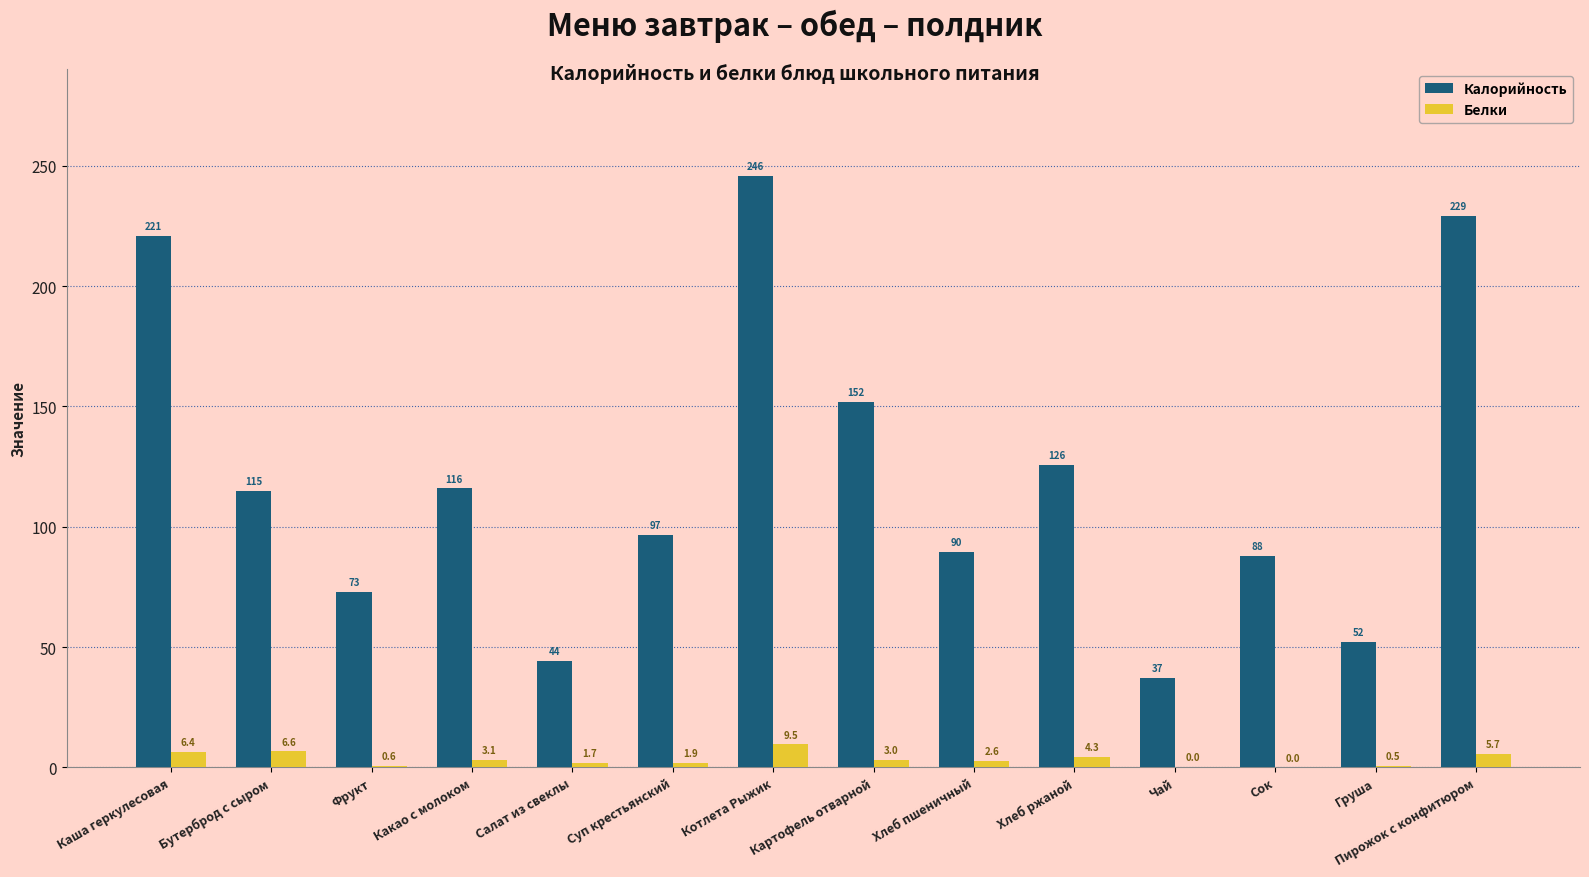

At which category is the sum across all series the highest?

Котлета Рыжик